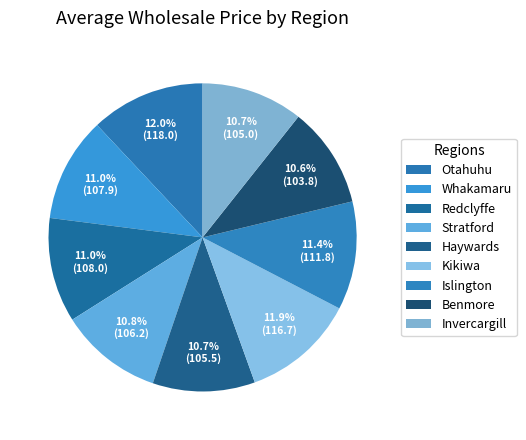

True or false: Stratford accounts for 20% of the total.

False